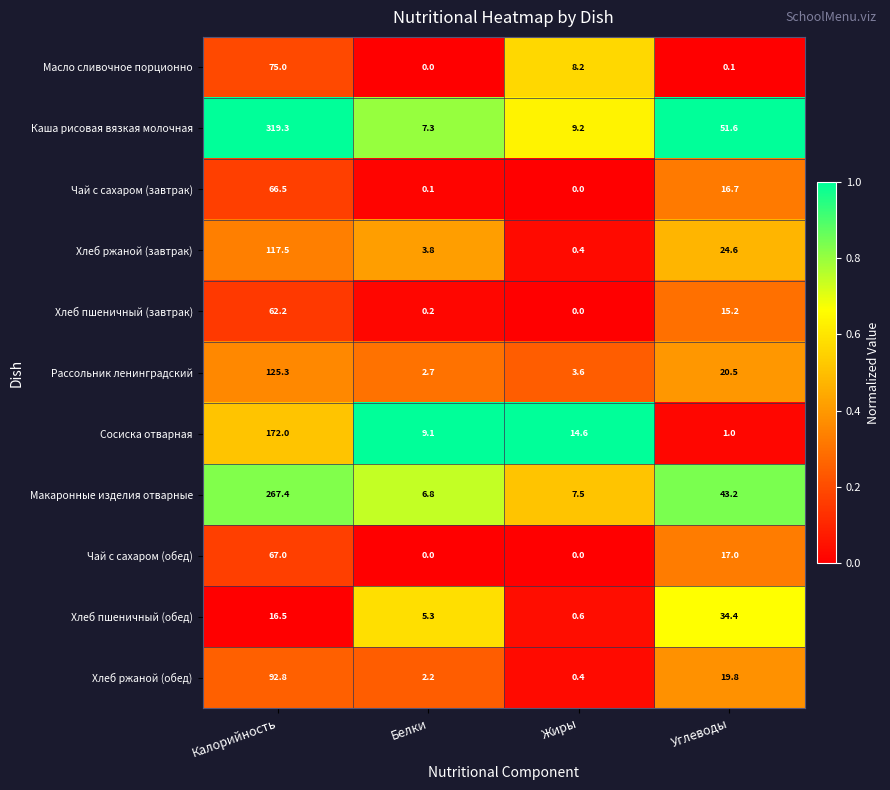

True or false: Рассольник ленинградский has a value of 6.7 at Углеводы.

False